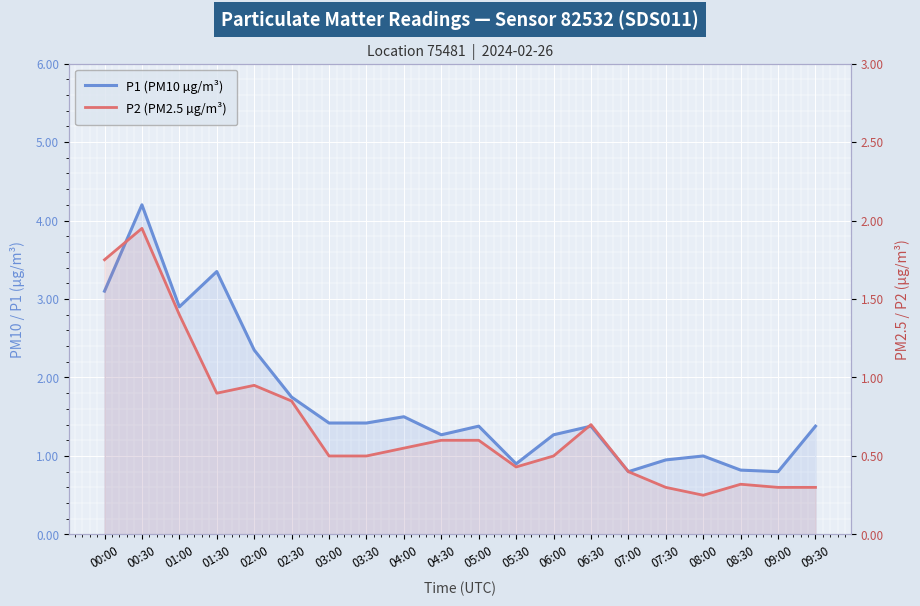

Which category has the lowest value in the P1 (PM10 µg/m³) series?

07:00